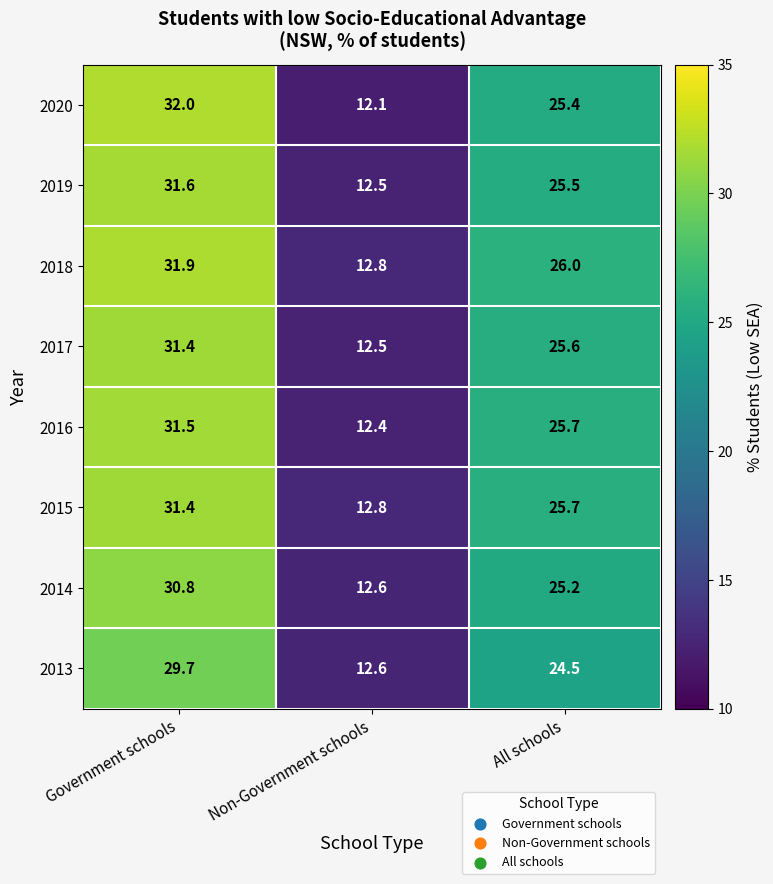

At which category is the sum across all series the highest?

Government schools